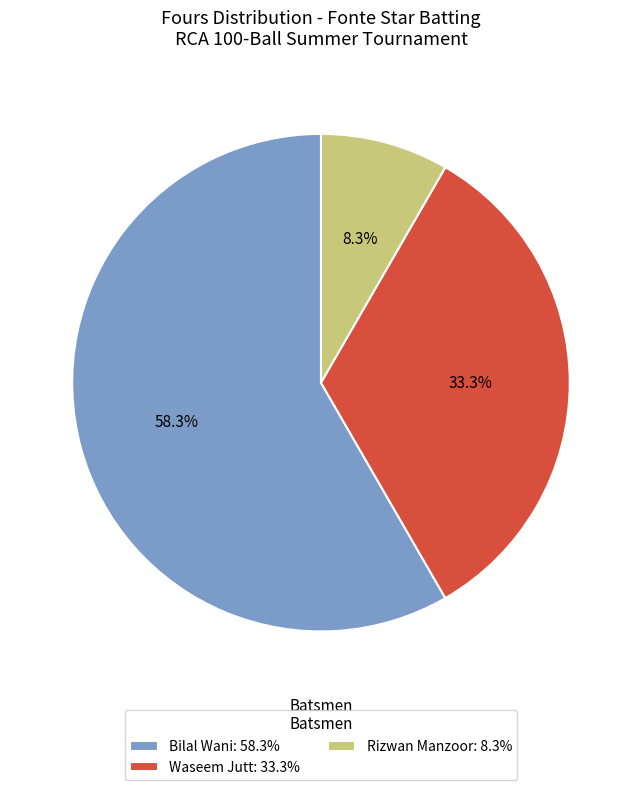

Which slice represents more than half of the pie?

Bilal Wani: 58.3%